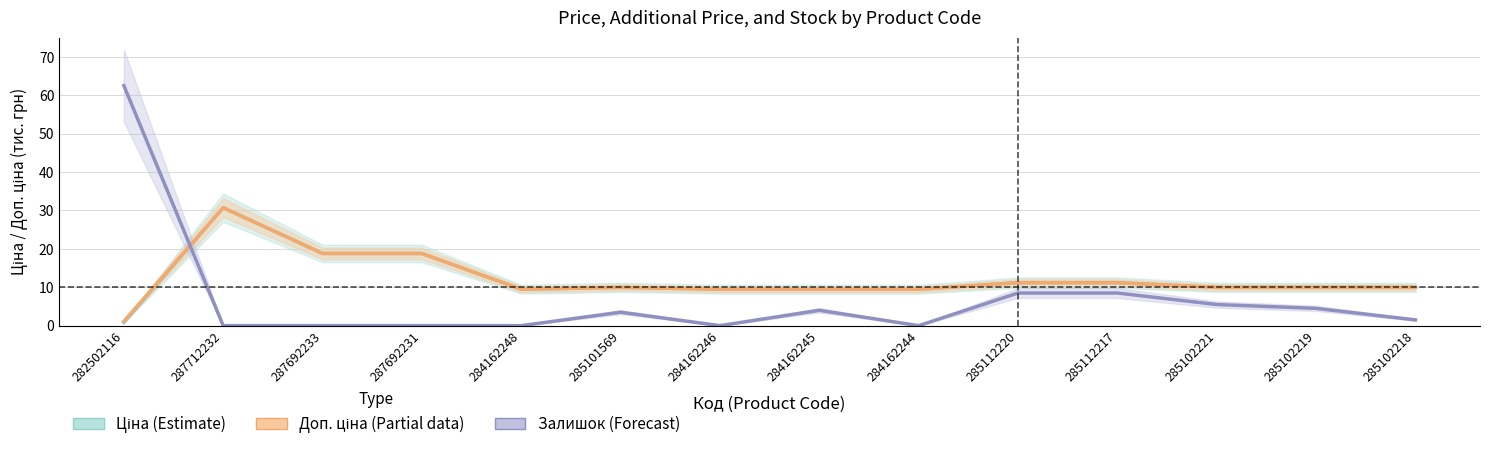

At 285101569, list the series in order from smallest to largest.

Залишок × 0.5 (Forecast), Ціна (Estimate), Доп. ціна (Partial)